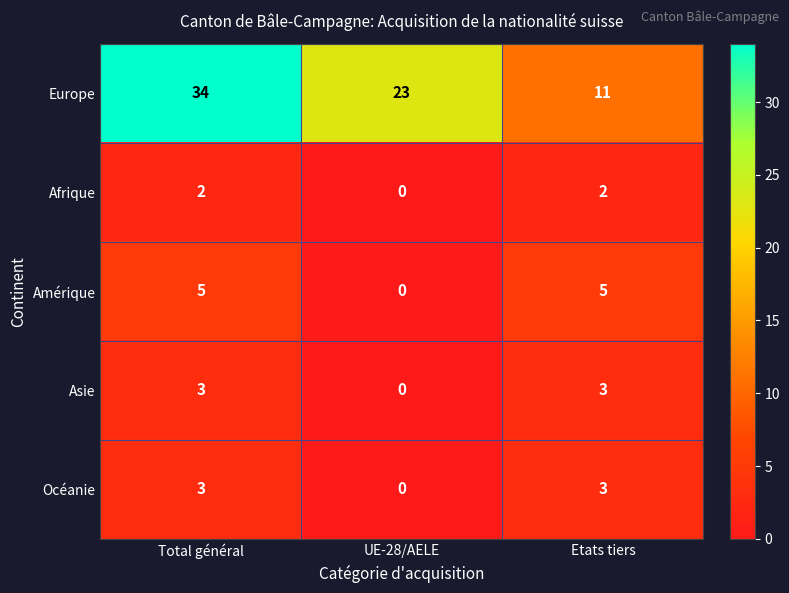

At how many categories does at least one series exceed 9?

3